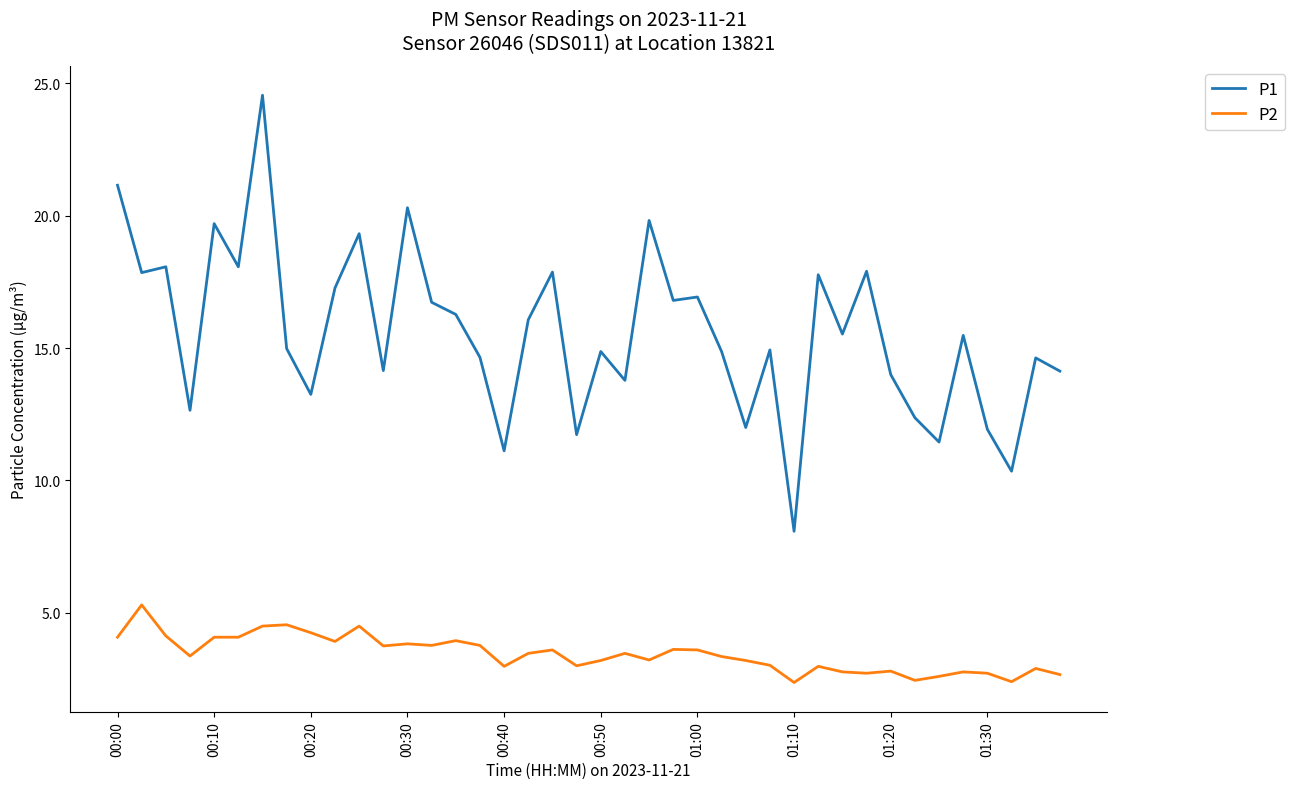

Rank the series by their average value, from highest to lowest.

P1, P2